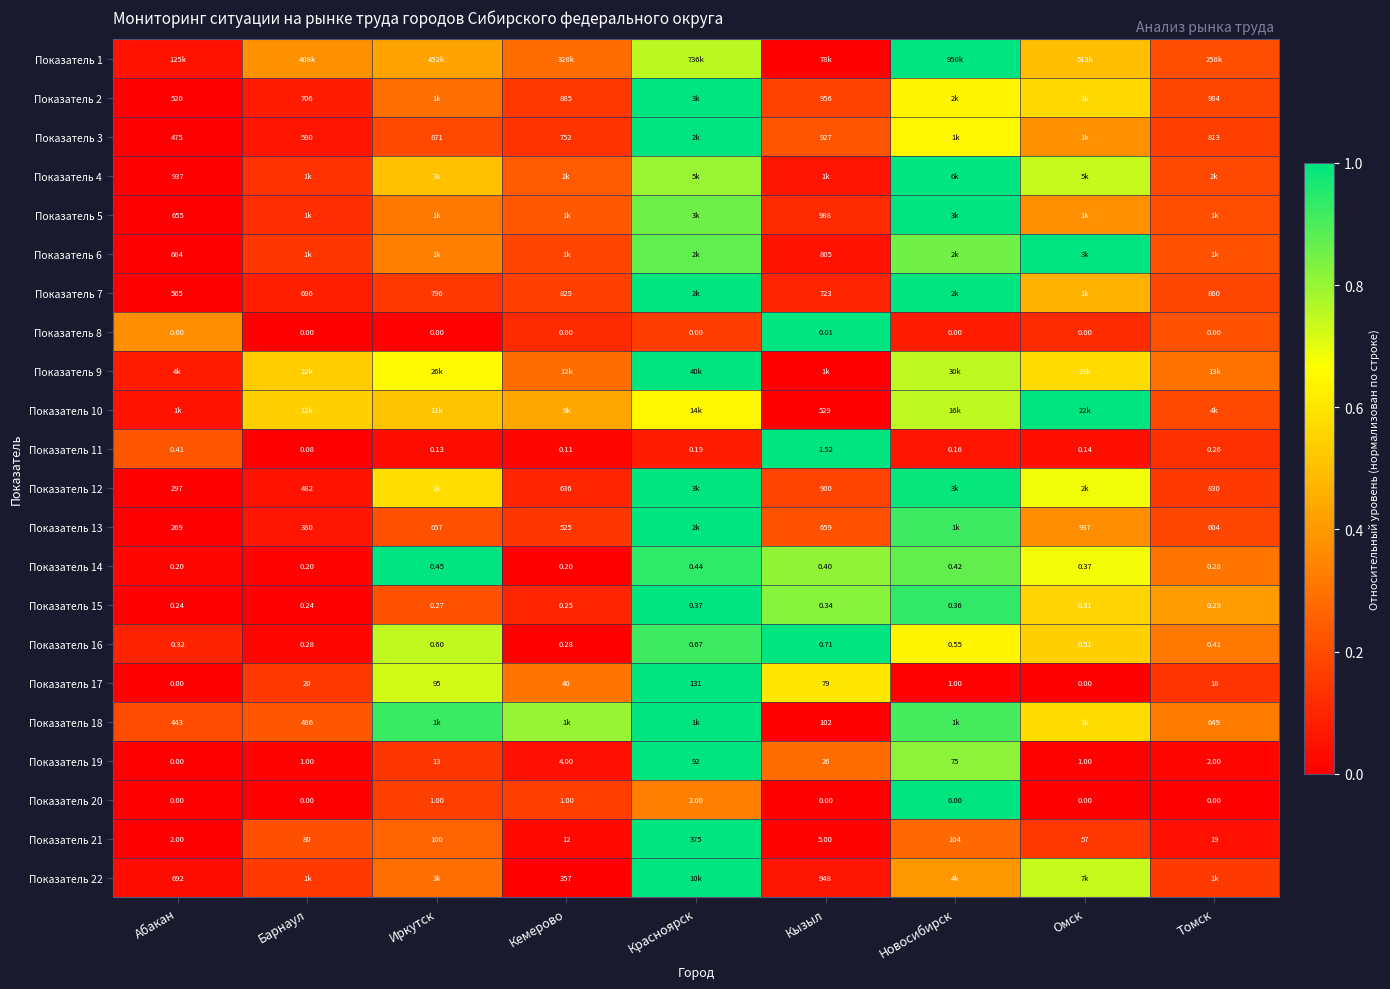

Where is Показатель 20 nearest to the value 3?

Красноярск